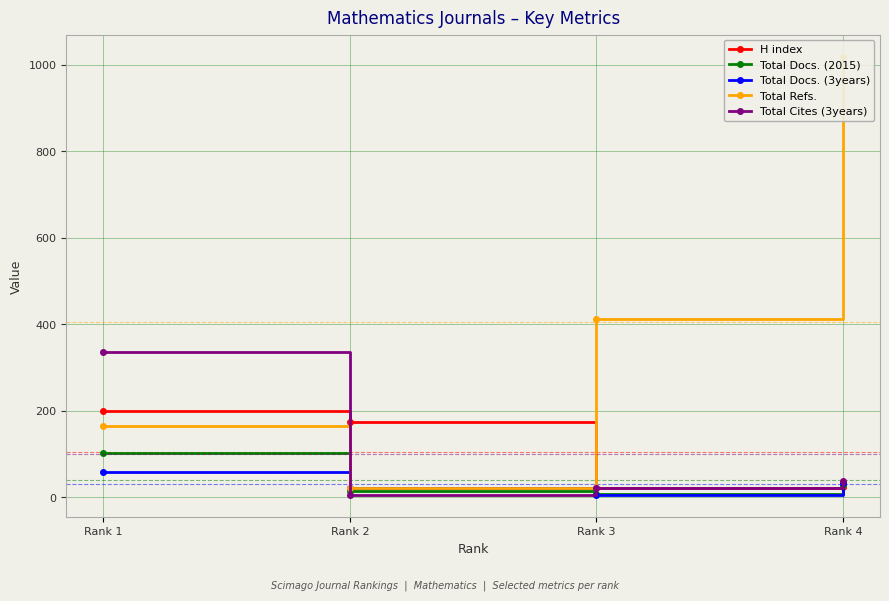

At which label does Total Docs. (3years) reach its peak?

Rank 1